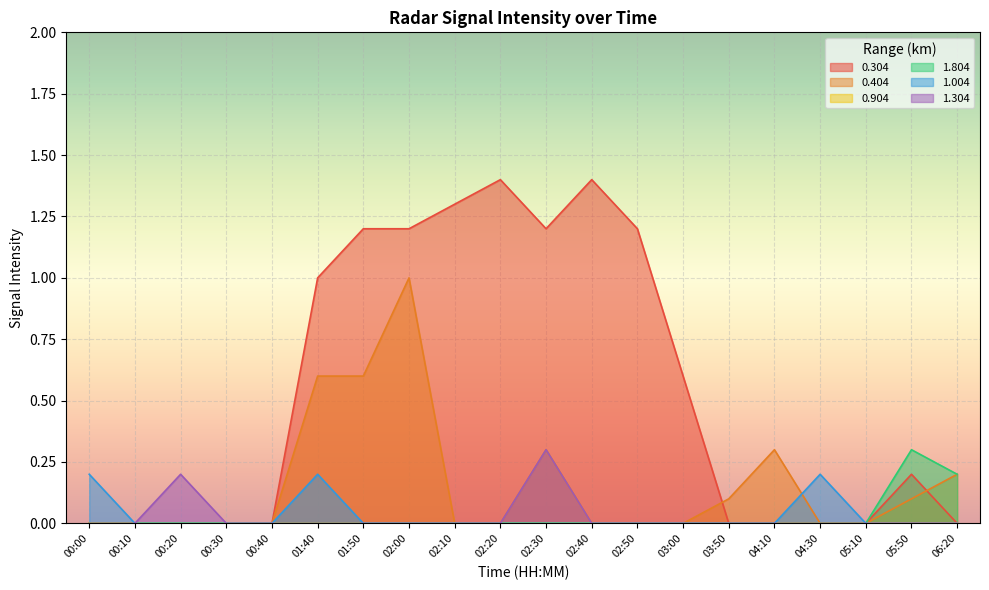

At which category is the sum across all series the highest?

02:00